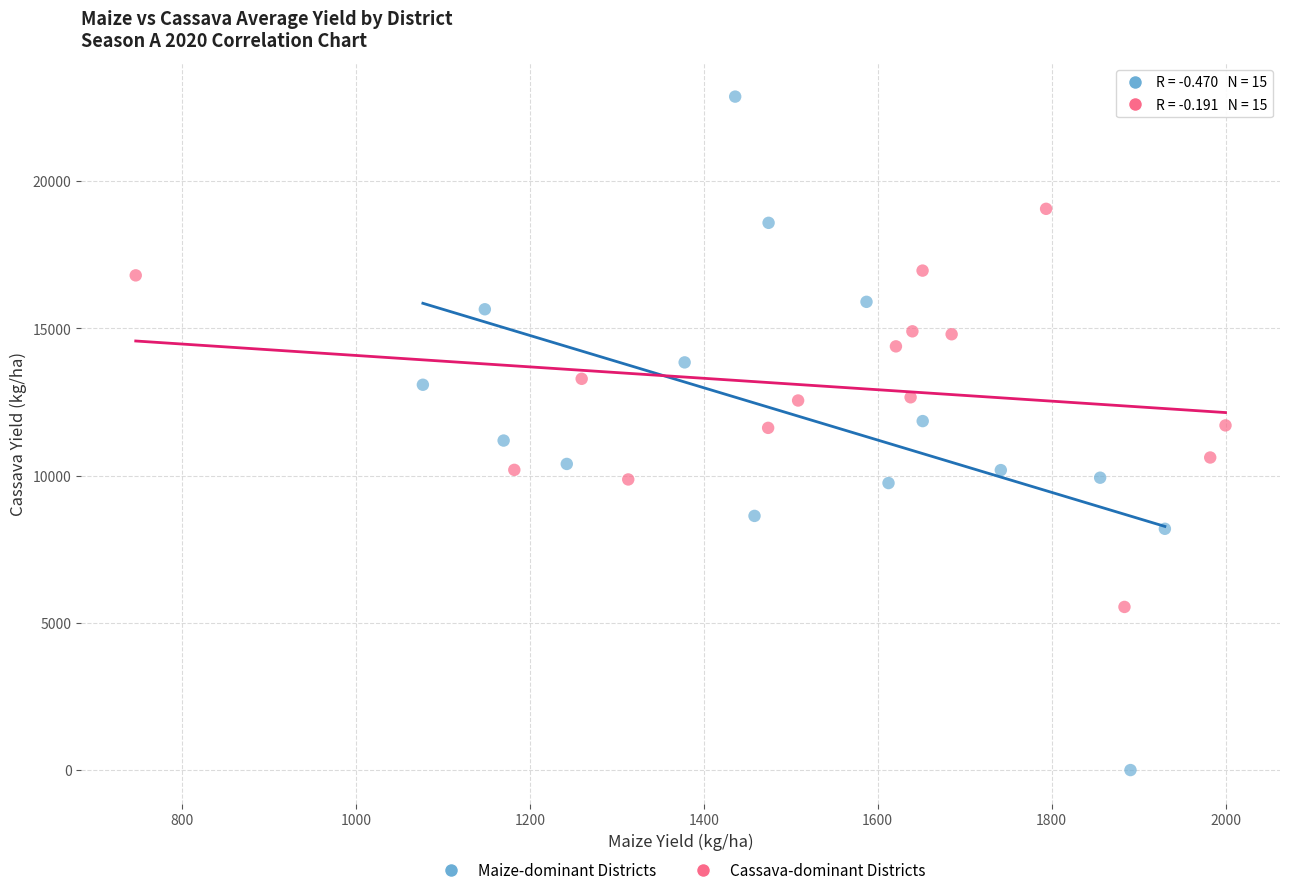

Which series contains the highest Y value?

Maize-dominant Districts